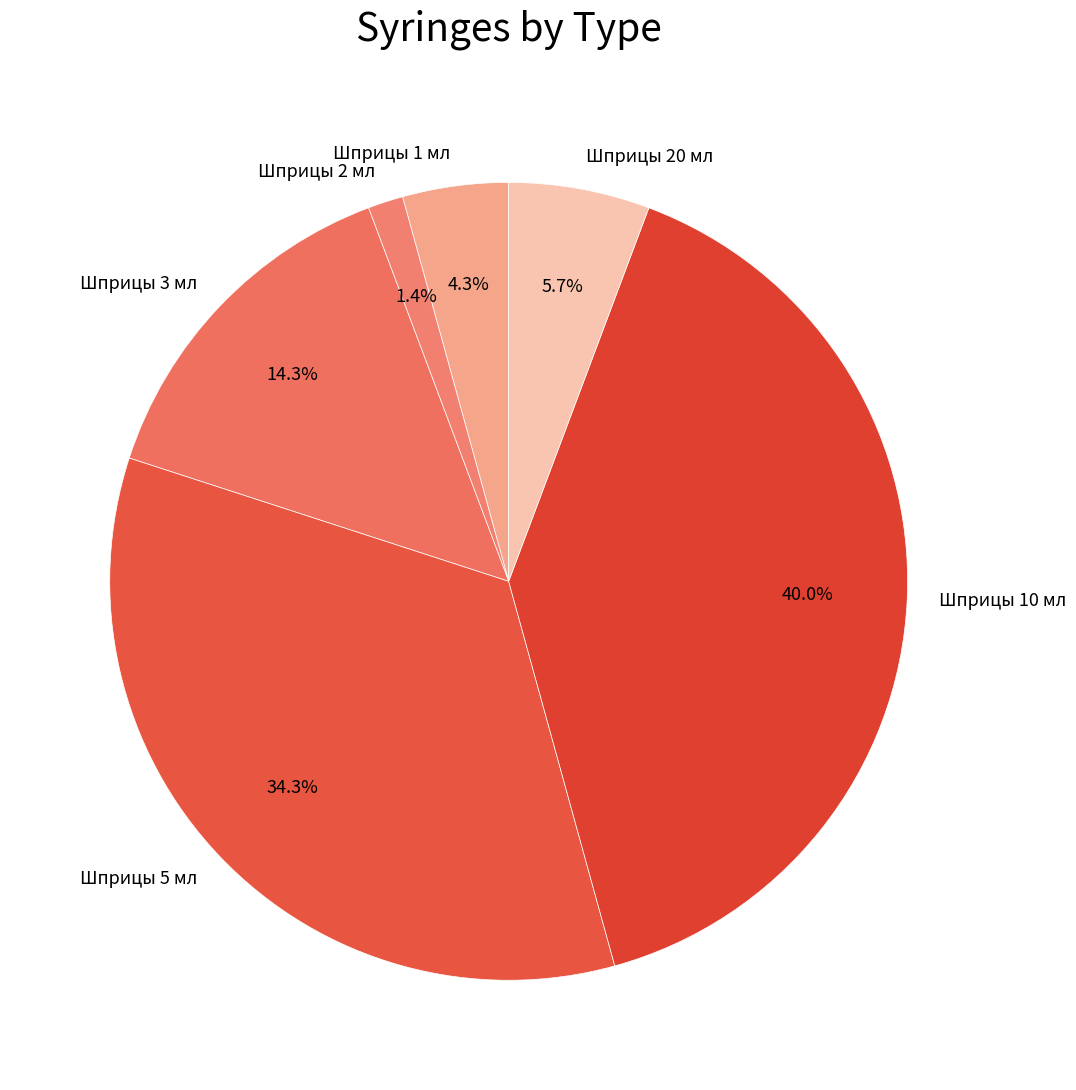

Does any single category account for the majority?

No